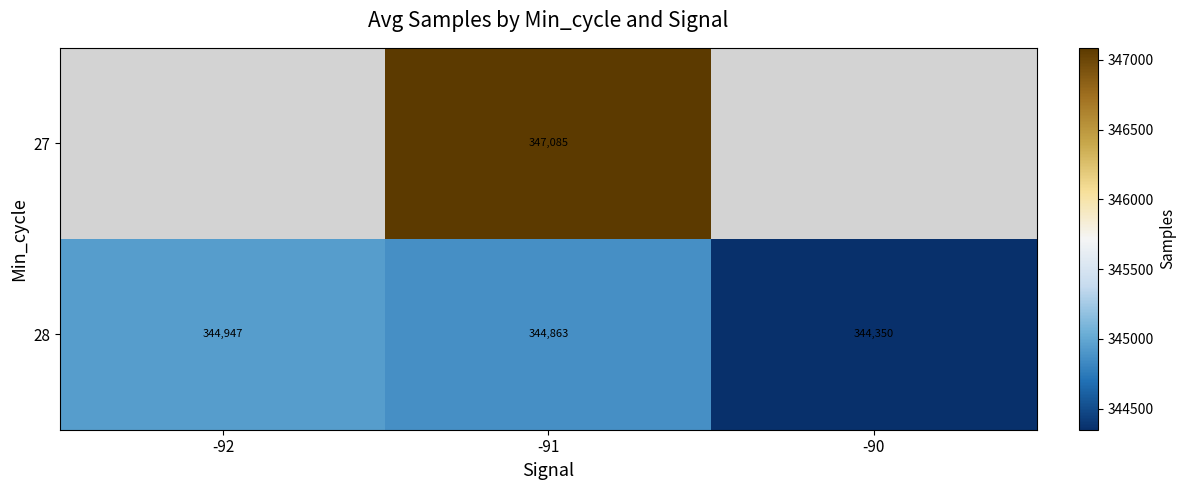

At which label does 28 reach its peak?

-92